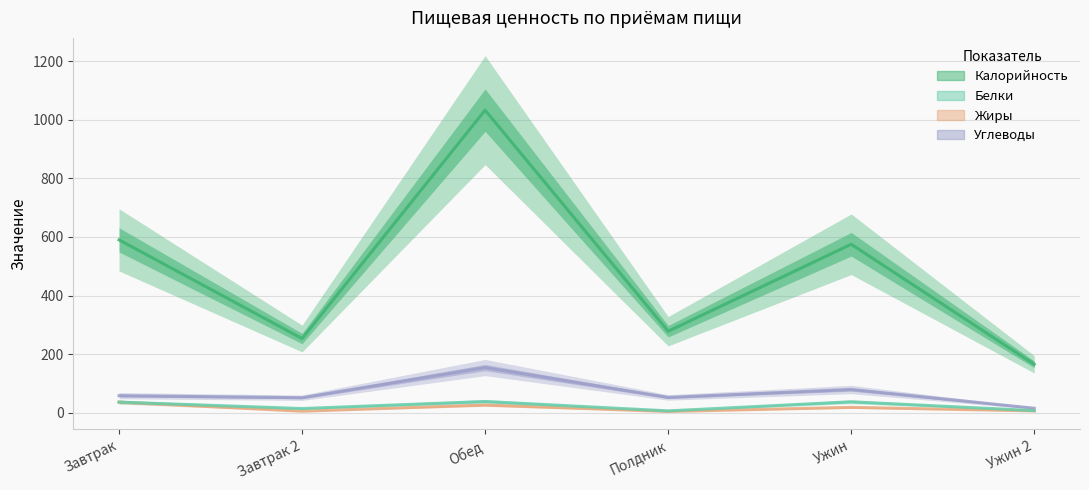

Does the chart have visible grid lines?

Yes